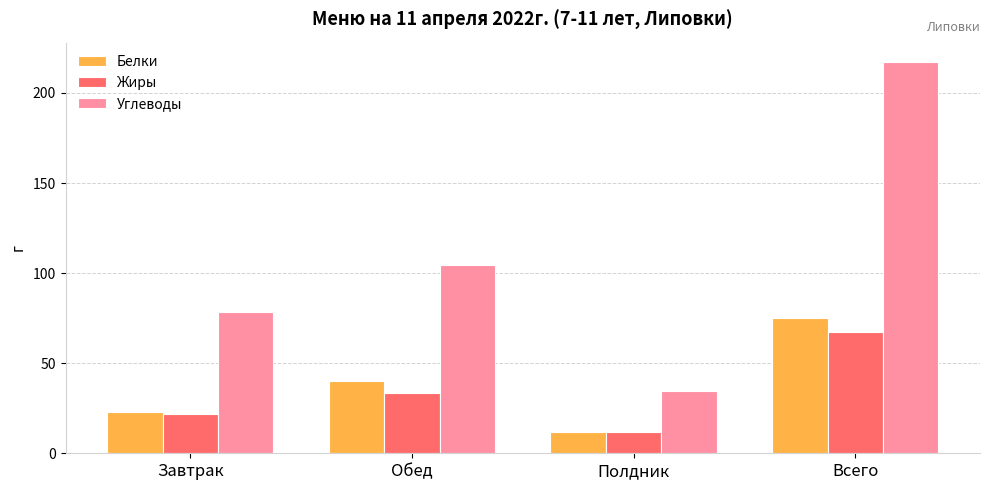

What is the smallest value displayed?

11.6